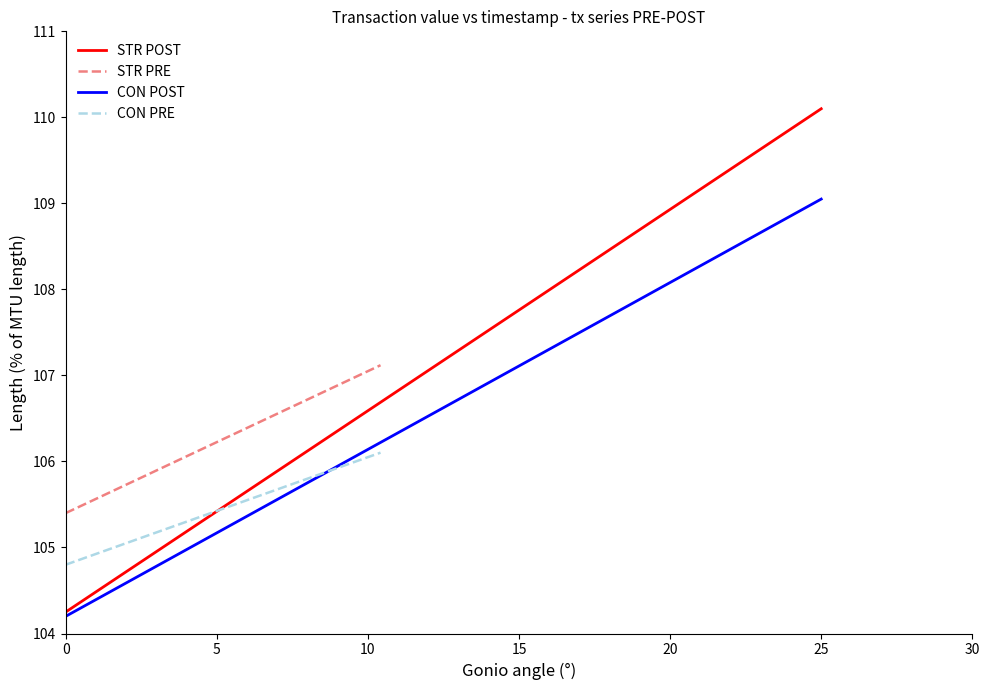

True or false: STR POST has more than 1 points higher than both neighbors.

False